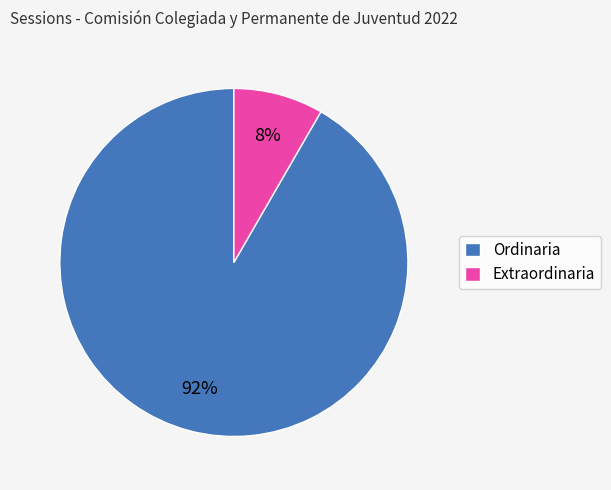

Which slice is the smallest?

Extraordinaria